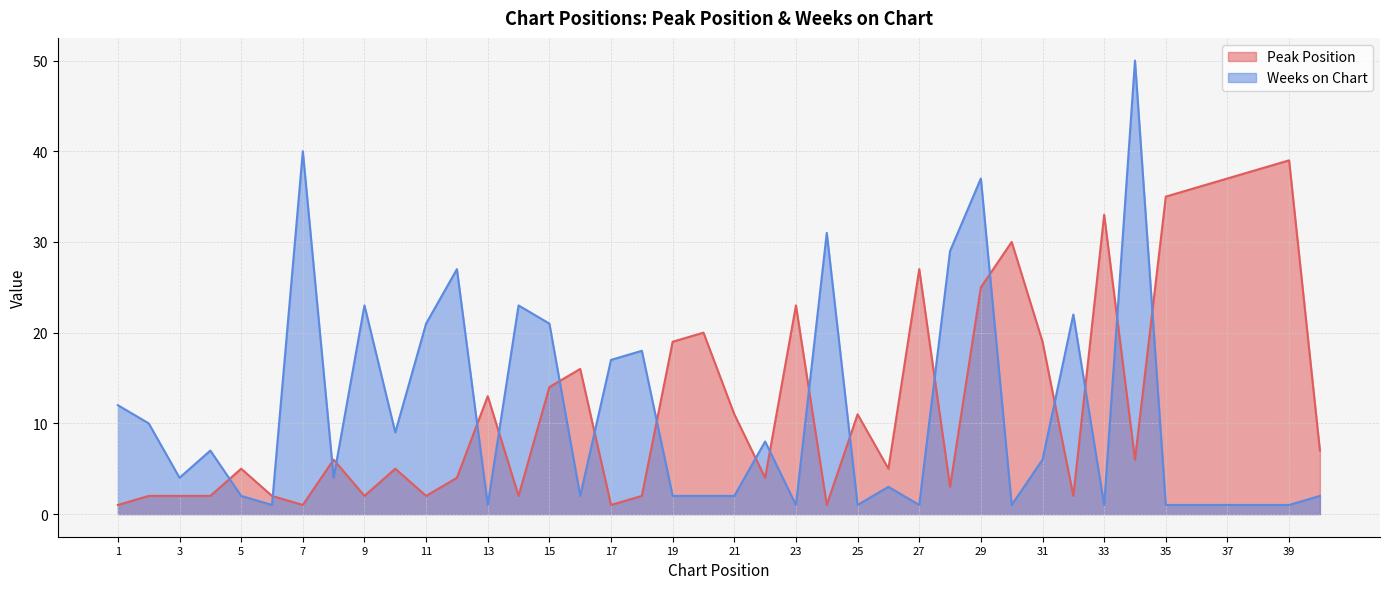

How many values in the Weeks on Chart series exceed 4?

19